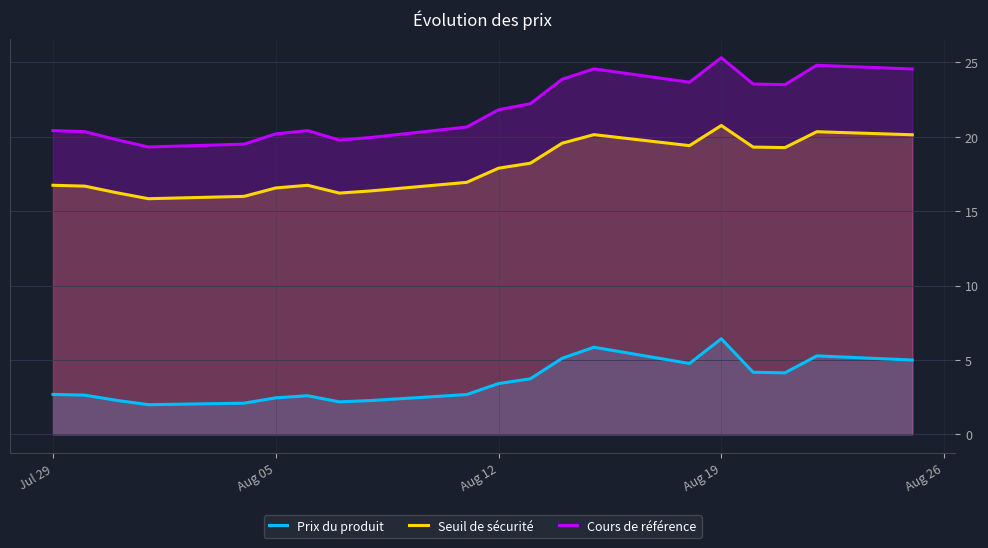

True or false: Prix du produit has a value of 1.2 at Aug 05.

False